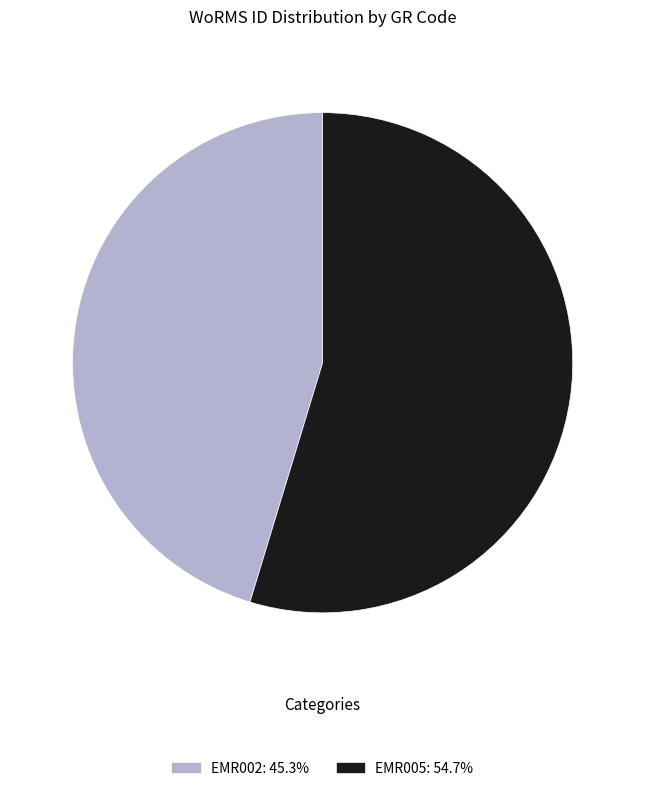

Is there any slice that represents more than half of the pie?

Yes